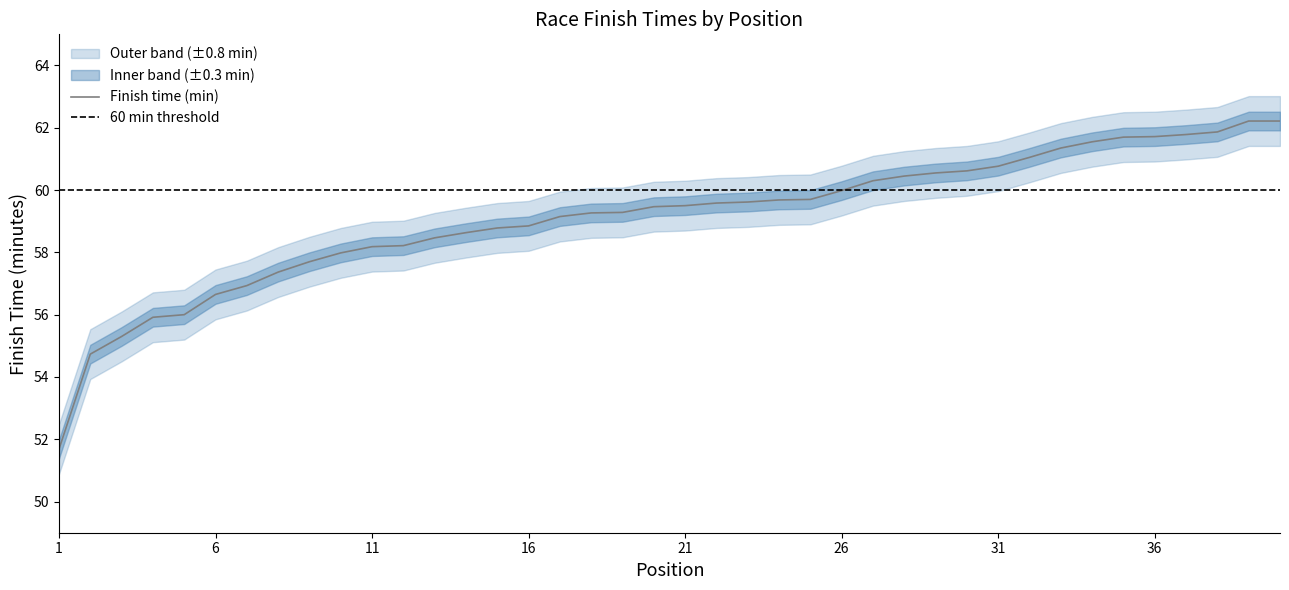

The value of Finish time (min) at 11 is 58.2. True or false?

True